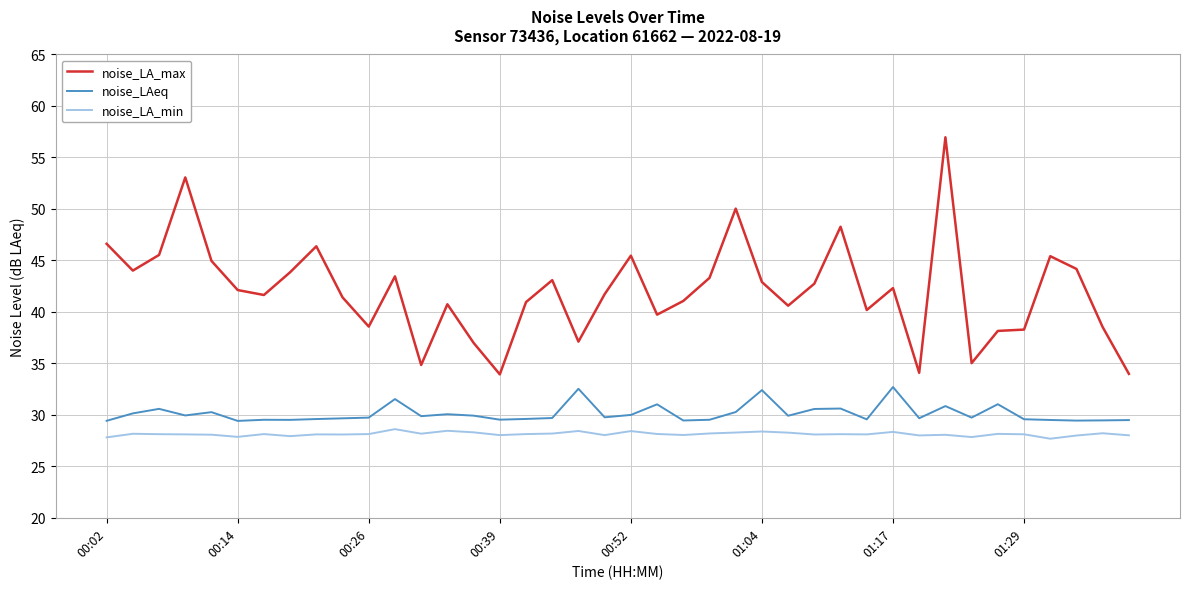

Which series has the widest spread of values?

noise_LA_max